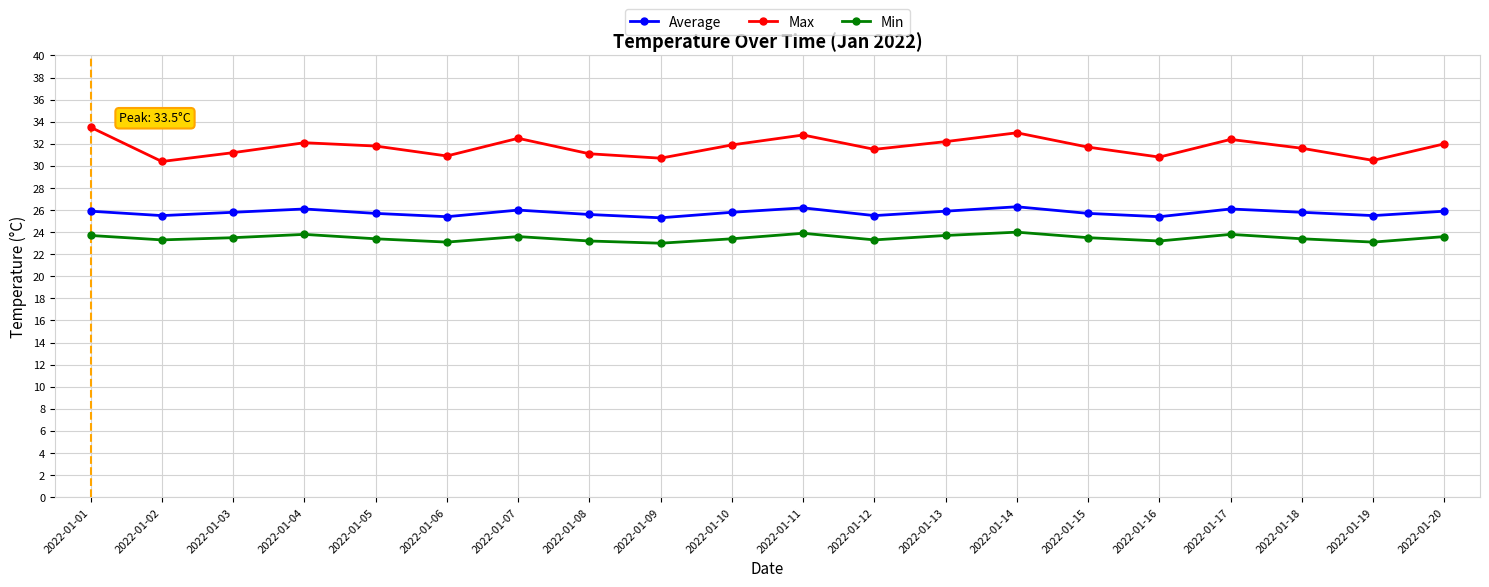

What is the total value across all series at 2022-01-07?

82.1